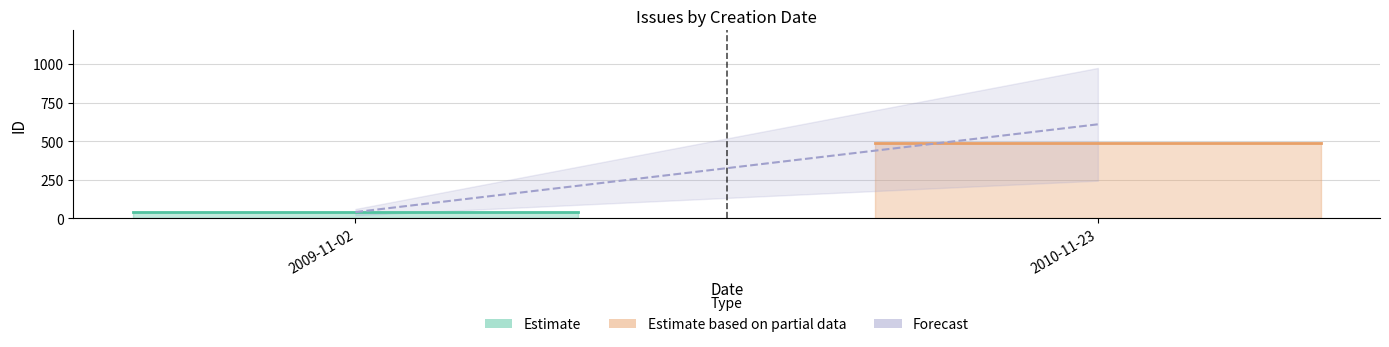

How many data points are less than 487?

1